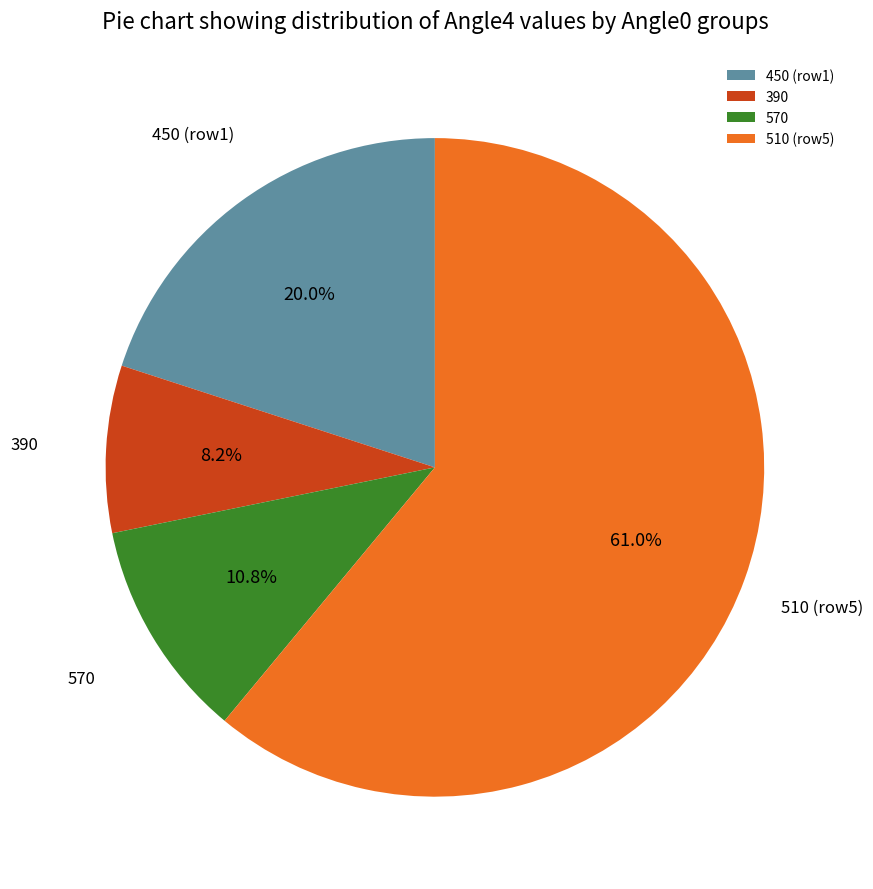

Does any single category account for the majority?

Yes